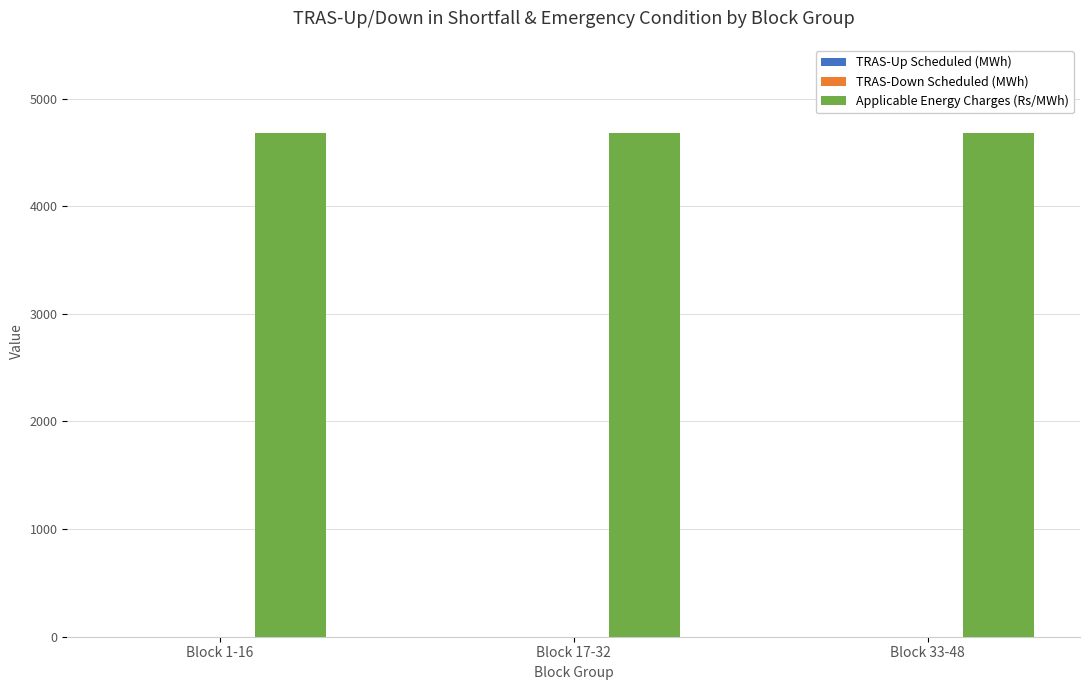

Is it true that Applicable Energy Charges (Rs/MWh) equals 2405 at Block 1-16?

False